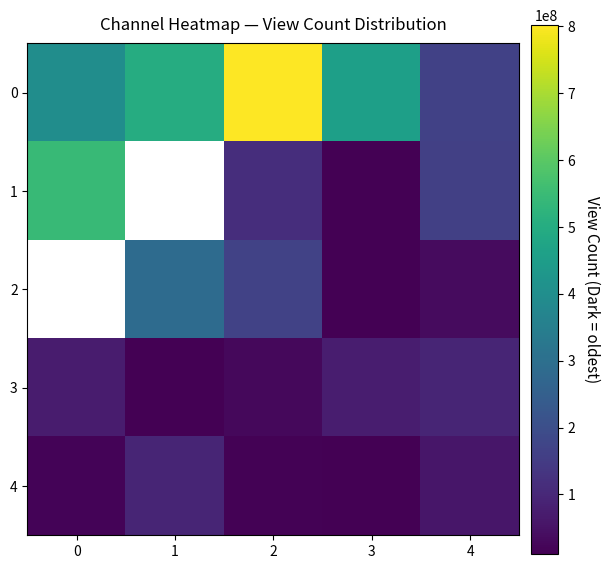

Rank the series at 1 from highest to lowest value.

0, 1, 2, 4, 3